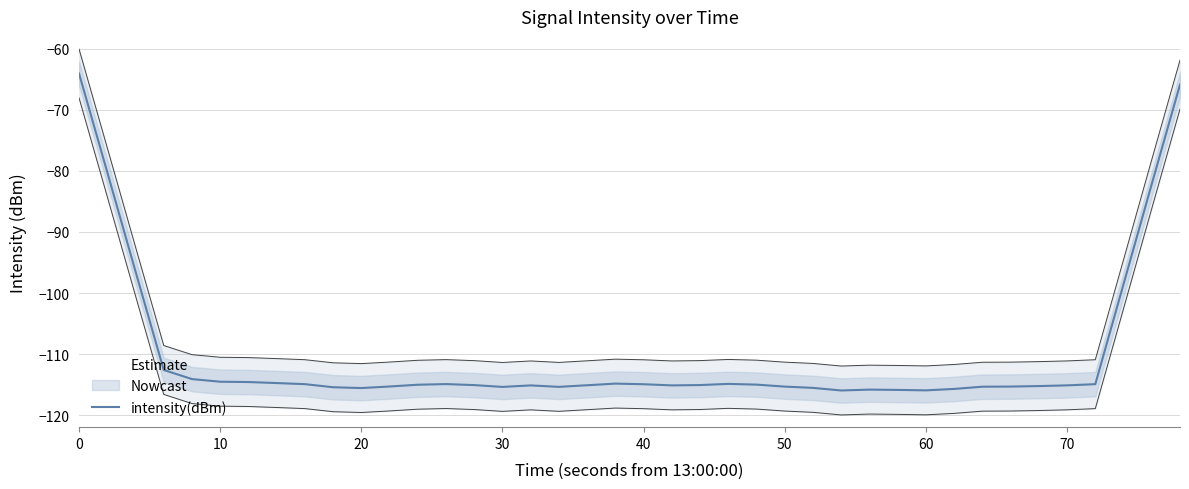

What is the highest value of the intensity(dBm) series?

-64.1